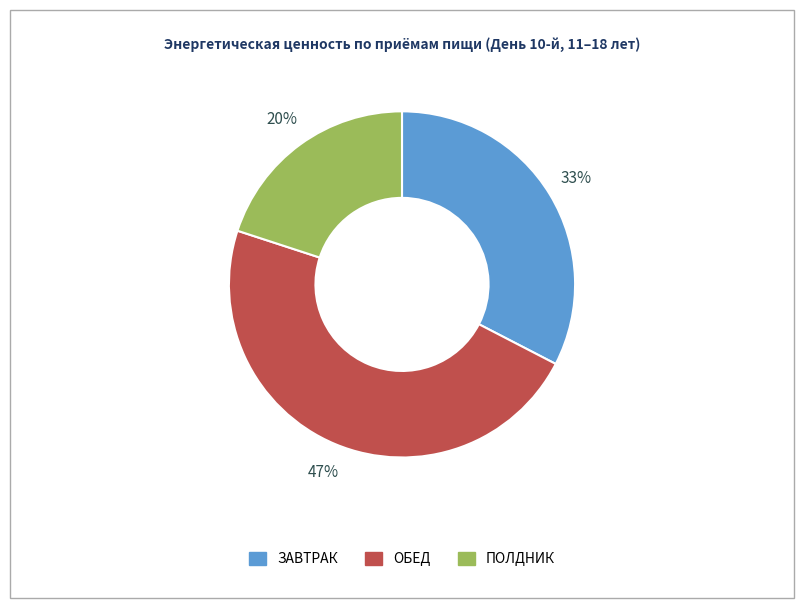

Do ОБЕД and ПОЛДНИК together represent more than half of the pie?

Yes